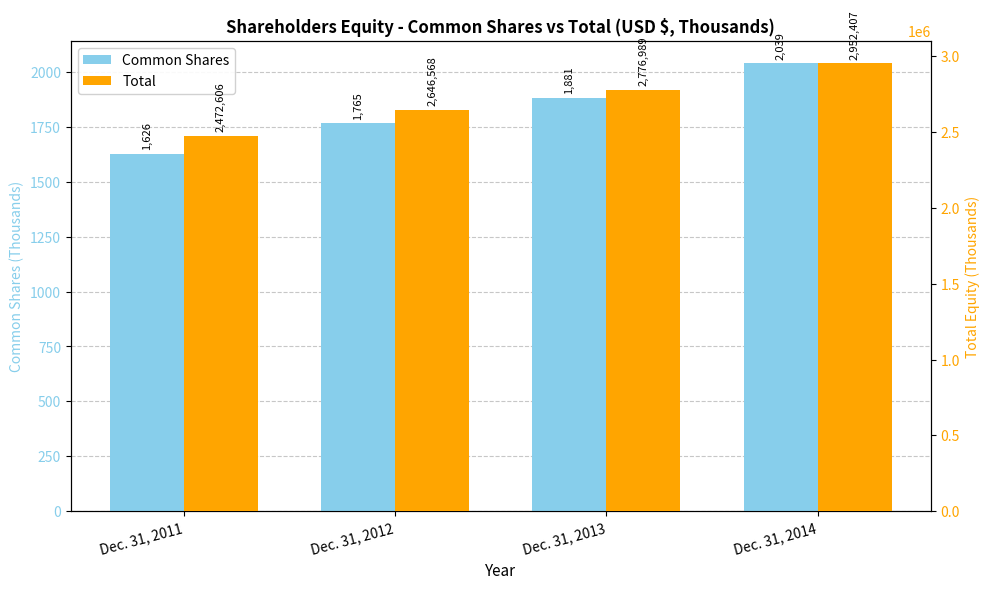

What is the sum of the Total values at Dec. 31, 2014 and Dec. 31, 2013?

5729396